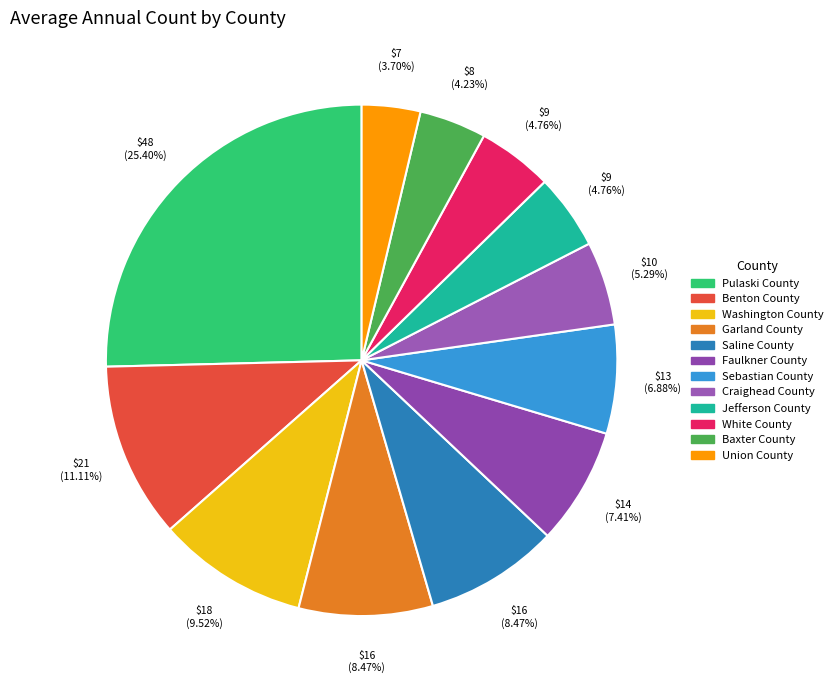

Is there a majority slice in this chart?

No